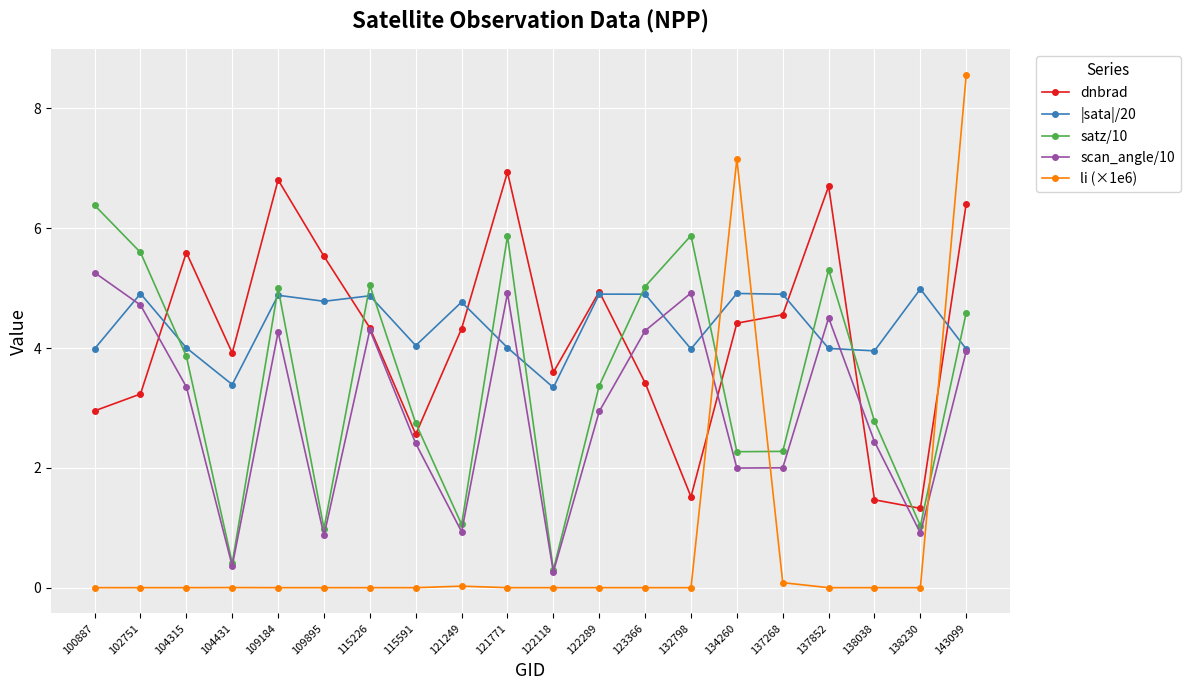

Where is the first local minimum for |sata|/20?

104431